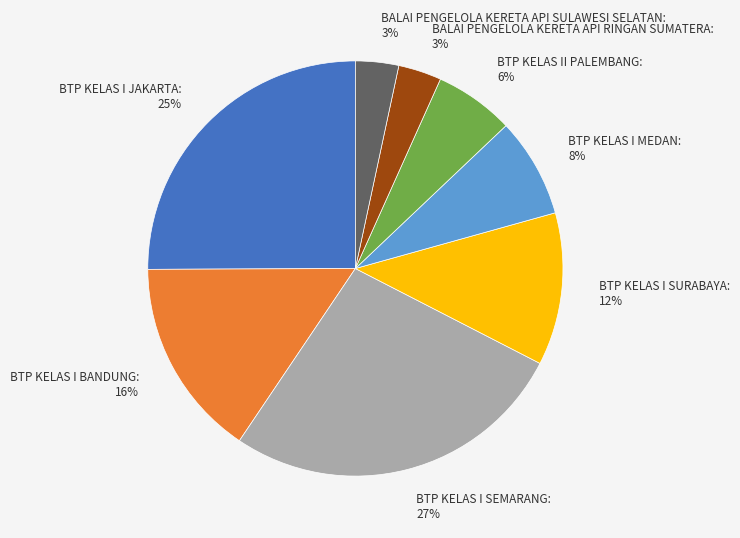

Which category has the biggest portion of the pie?

BTP KELAS I SEMARANG